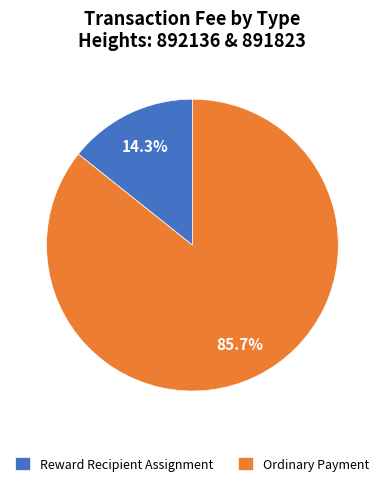

Which slice is the largest?

Ordinary Payment